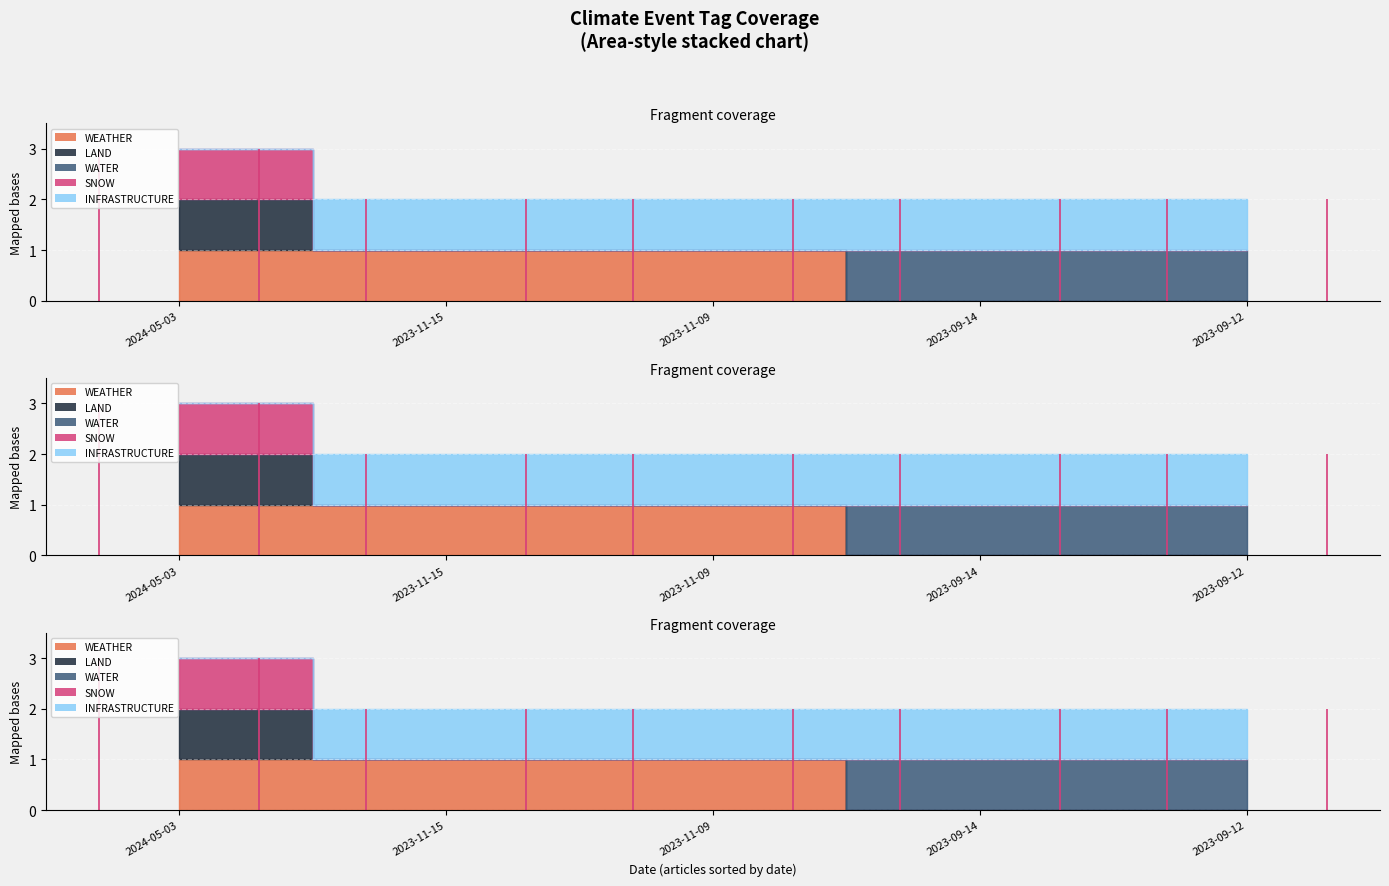

Rank the series by their maximum value, from highest to lowest.

WEATHER, LAND, WATER, SNOW, INFRASTRUCTURE